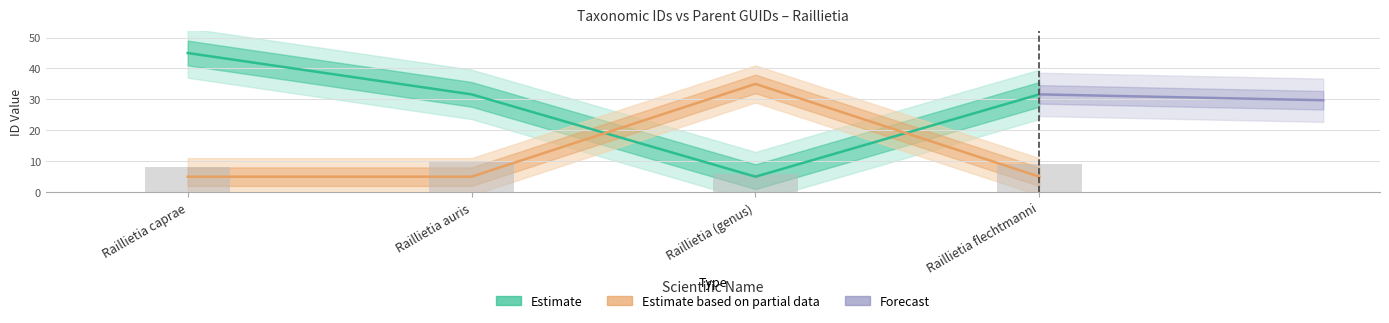

What is the label of the 1st bar from the left?

Raillietia caprae